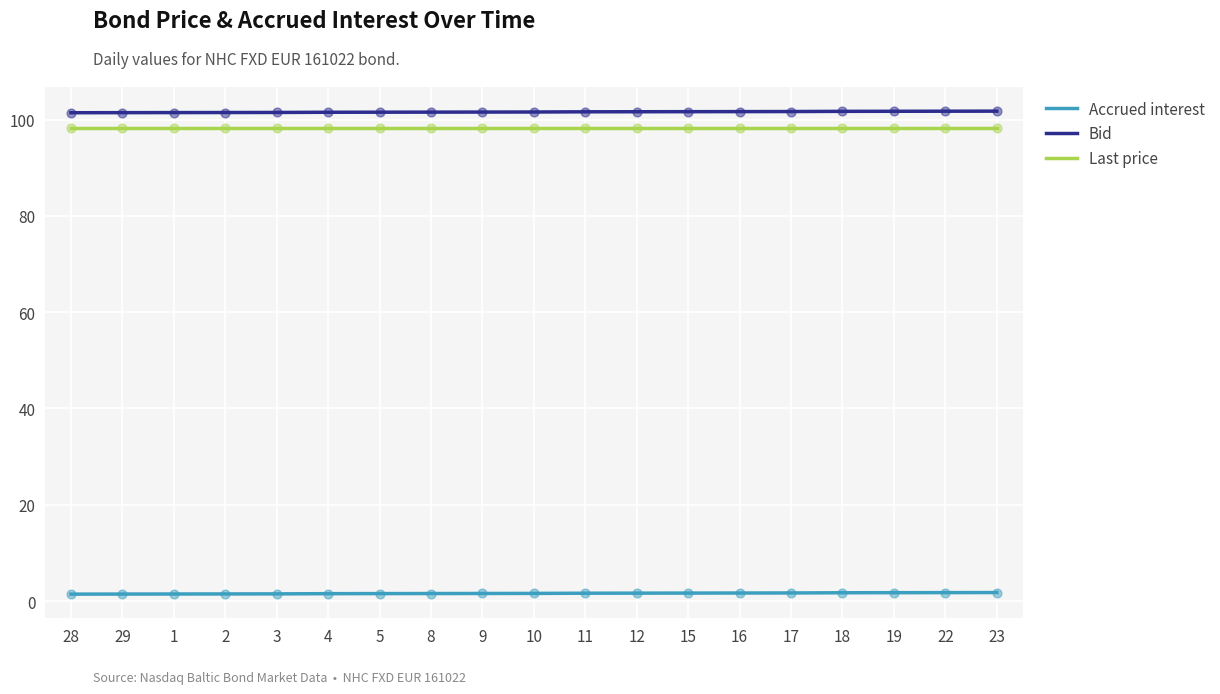

Is the value of Accrued interest at 10 greater than the value of Last price at 19?

No